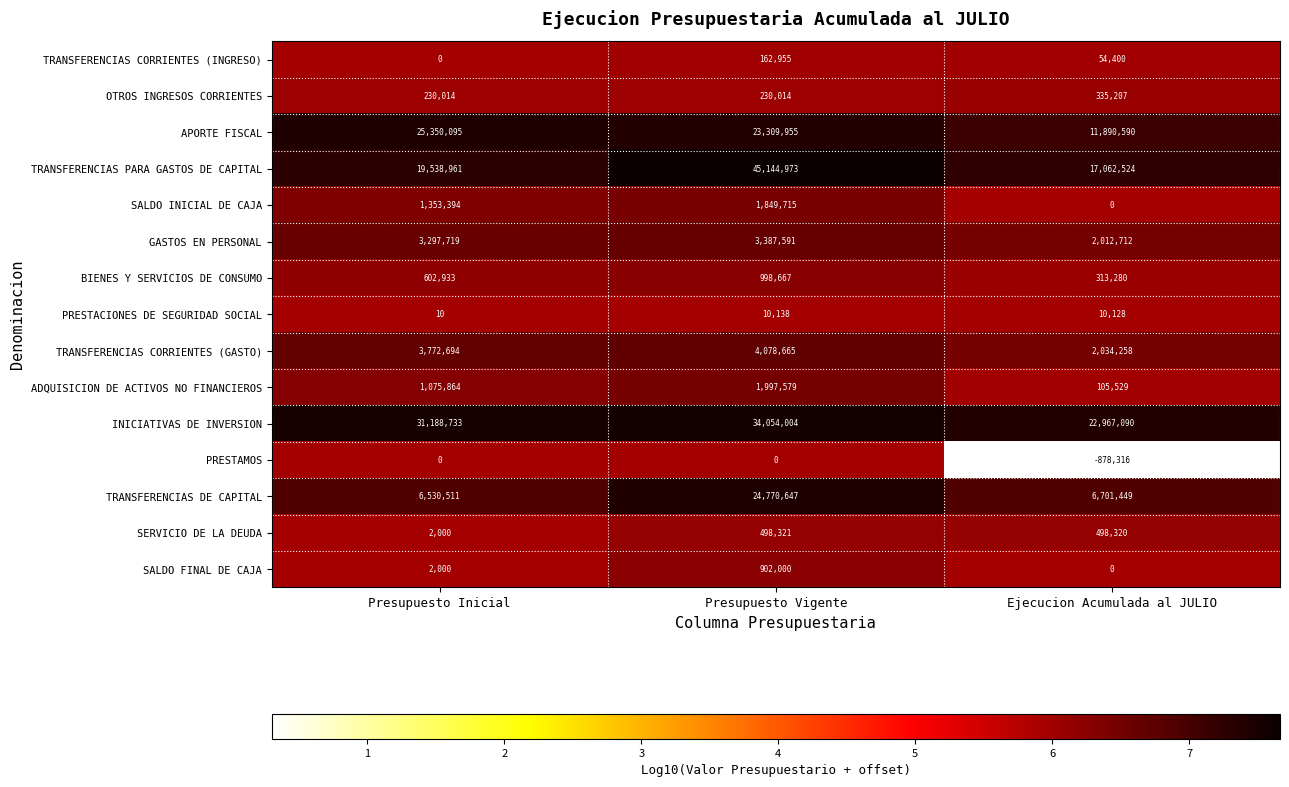

The value of SALDO INICIAL DE CAJA at Presupuesto Inicial is 1353394. True or false?

True